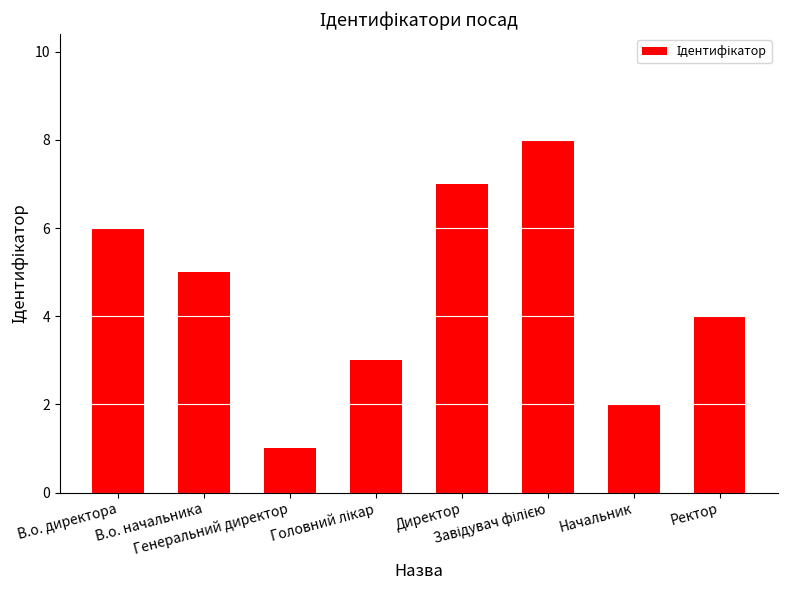

Are the bars grouped side by side (vs. stacked)?

No